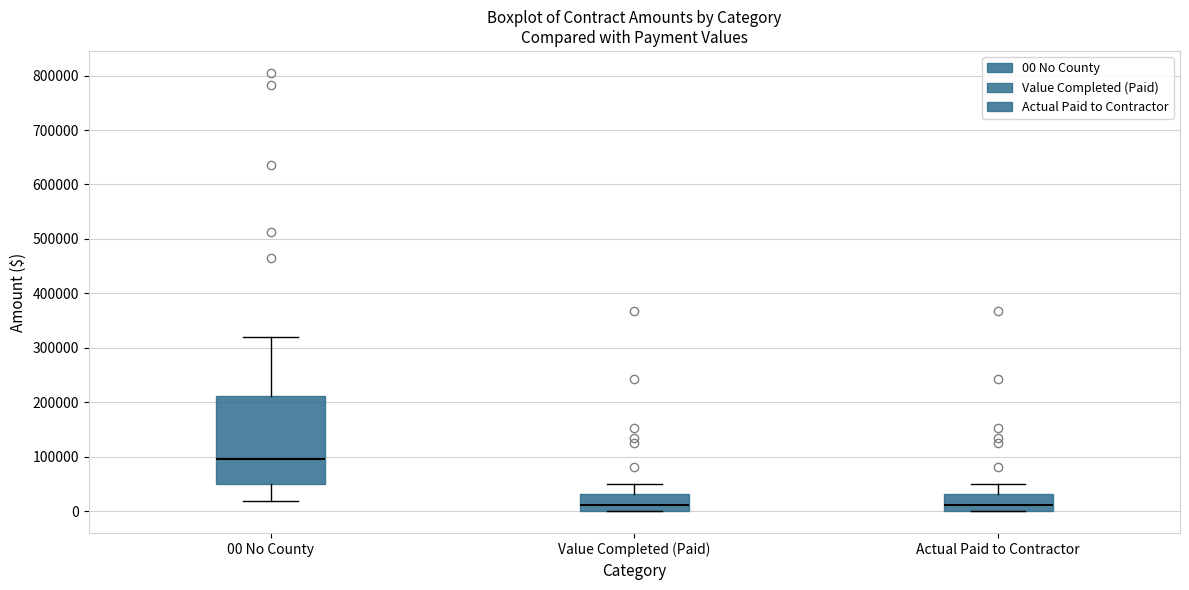

Which box's median line is the highest?

00 No County